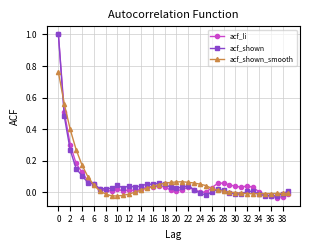

True or false: acf_shown has more than 0 points higher than both neighbors.

True